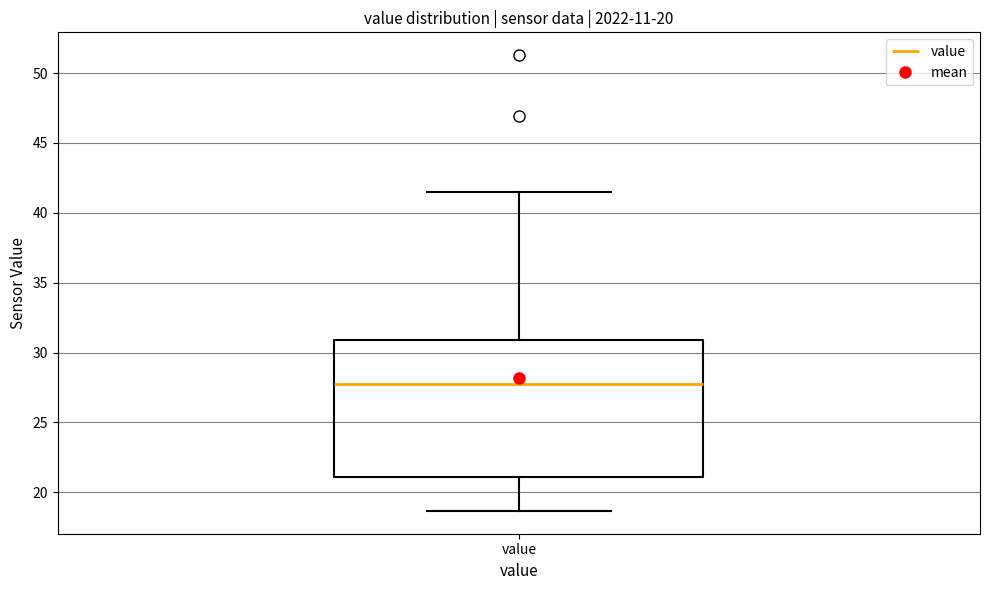

Transcribe this box plot: give where the median line is, the range the box spans, and where the two whiskers end, as read against the y-axis. The values are not printed on the chart, so give them approximately, as read against the axis.

median 28.0, box 21.0 to 31.0, whiskers 18.5 to 41.5